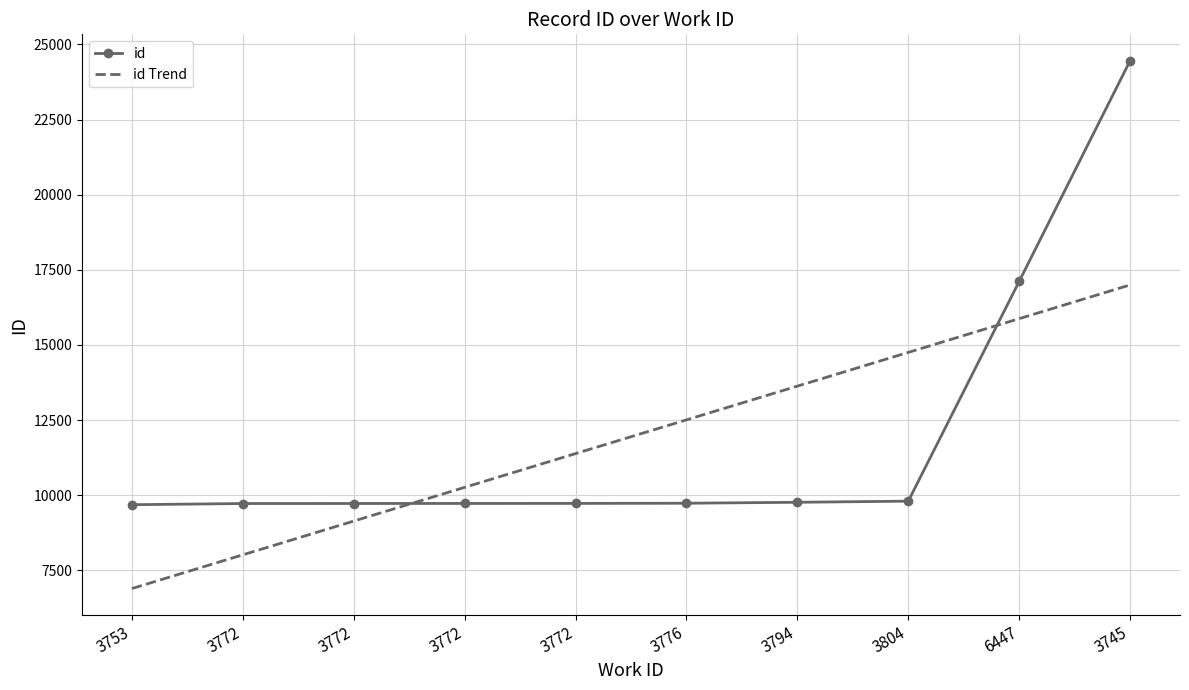

What is the greatest value displayed?

24457.0